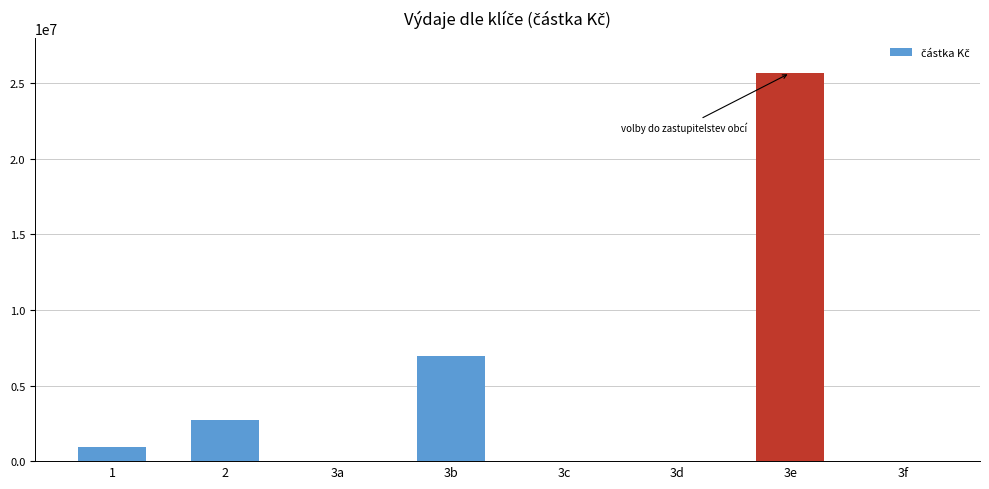

Is it true that the value at 3d is -10386703.3?

False